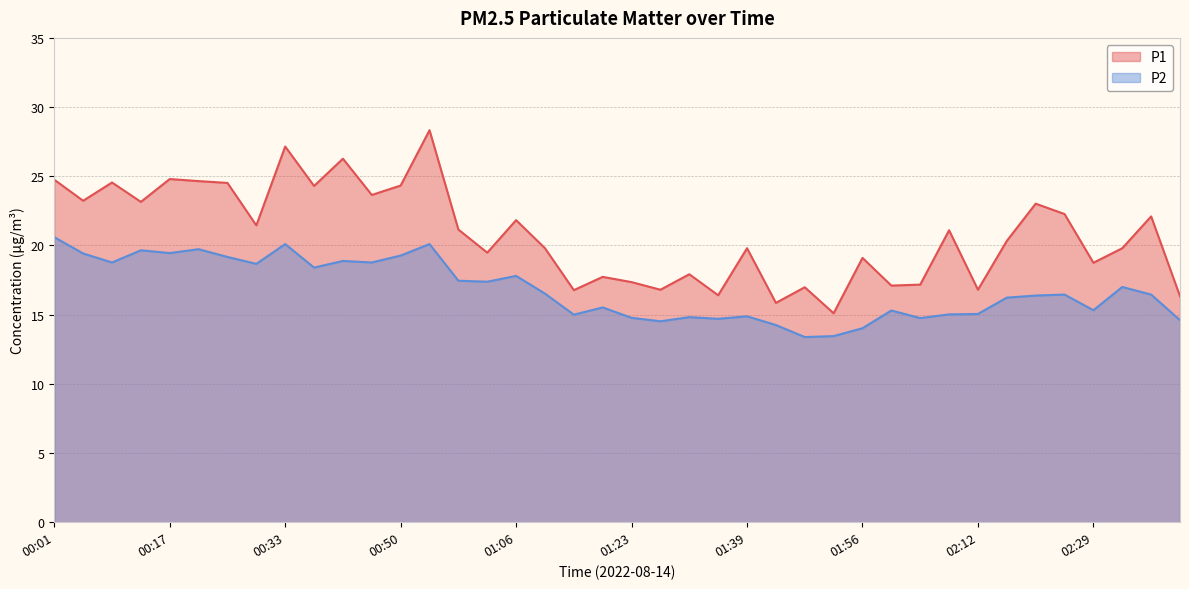

What is the spread (max minus min) of values at 02:12?

1.8